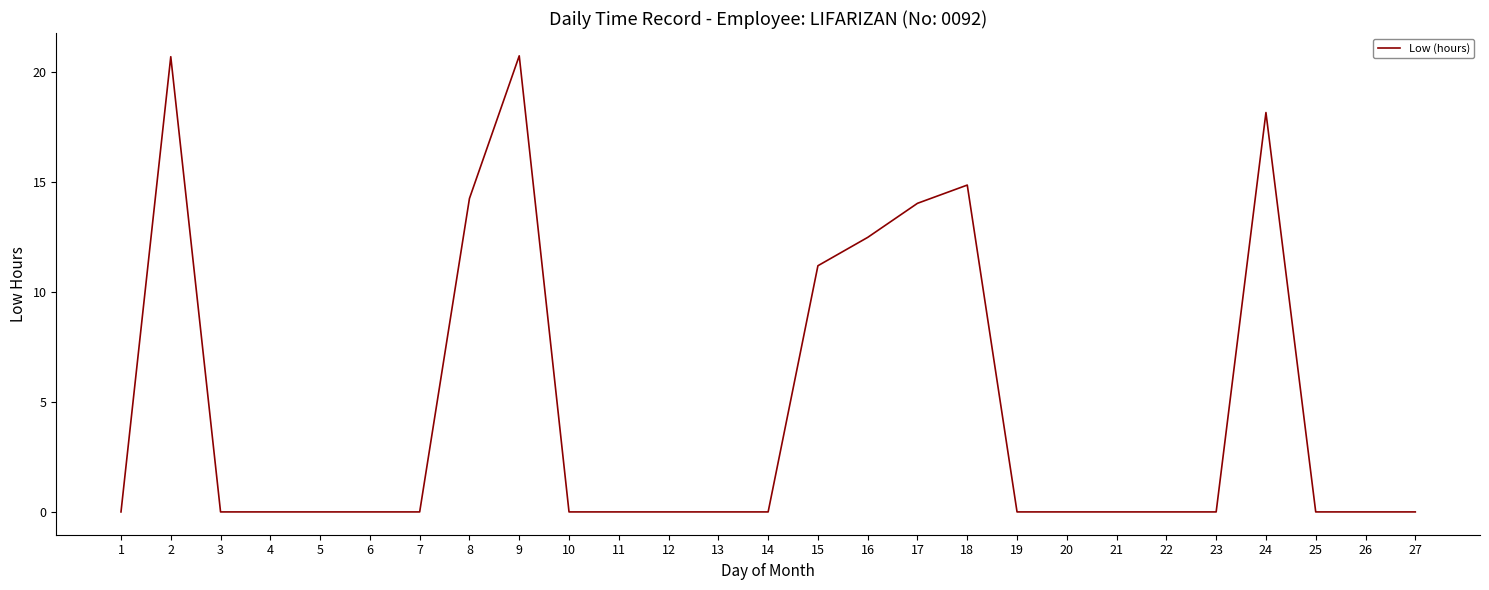

Is it true that the value at 5 is 0.0?

True